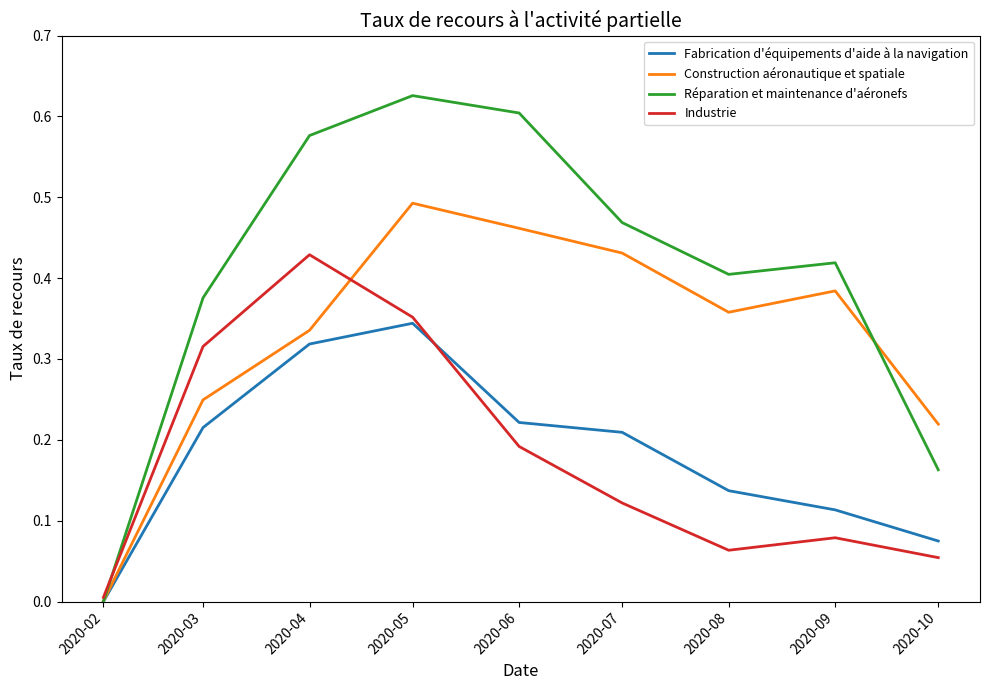

Rank the series by their maximum value, from lowest to highest.

Fabrication d'équipements d'aide à la navigation, Industrie, Construction aéronautique et spatiale, Réparation et maintenance d'aéronefs